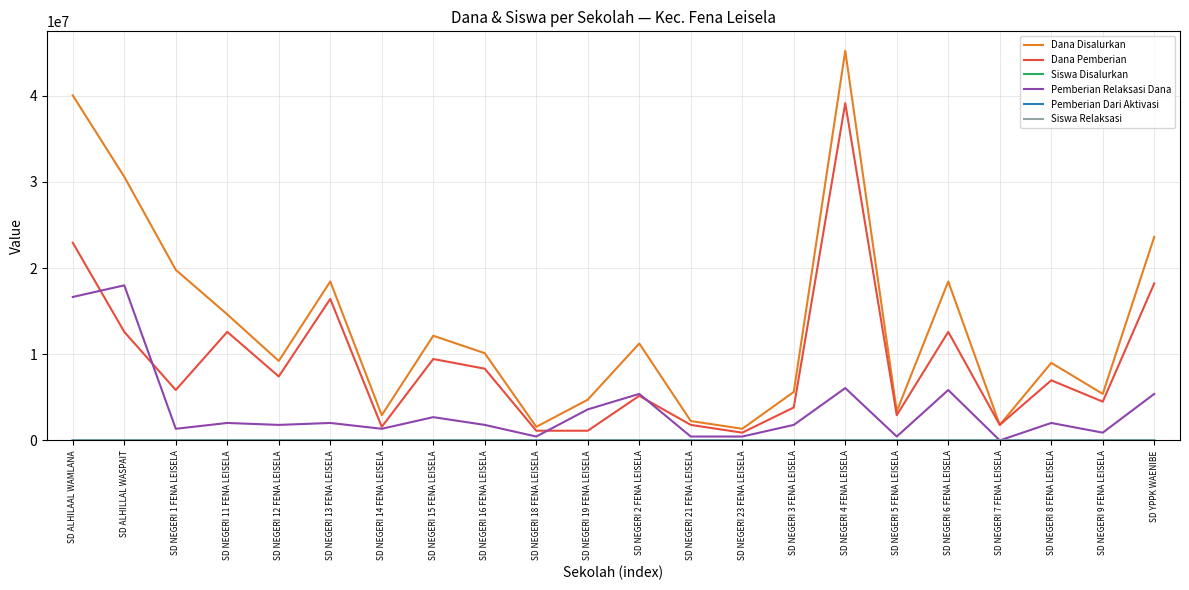

True or false: Pemberian Relaksasi Dana and Dana Pemberian intersect in this chart.

True